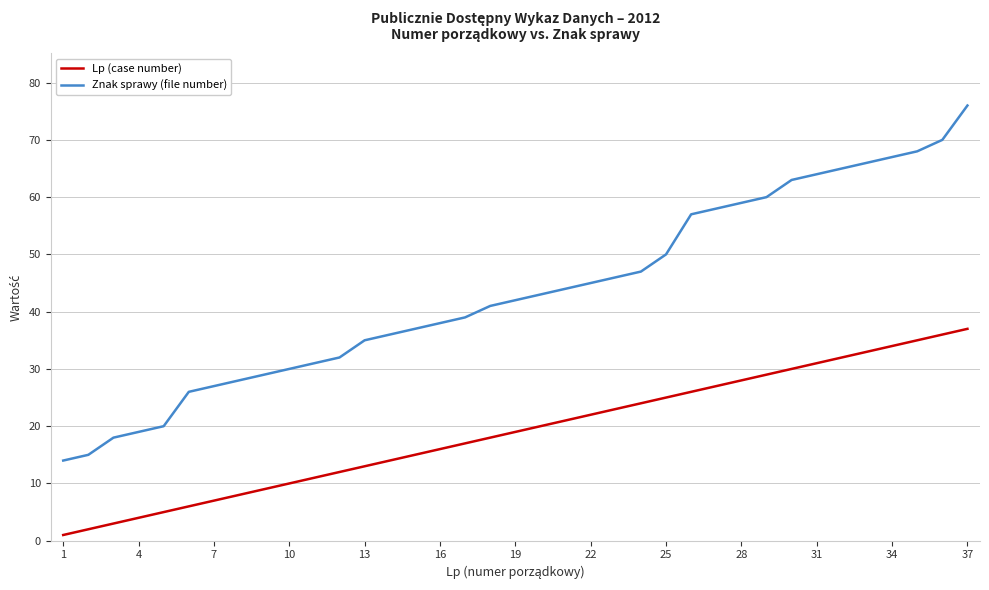

List the series in order of their peak value, highest first.

Znak sprawy (file number), Lp (case number)